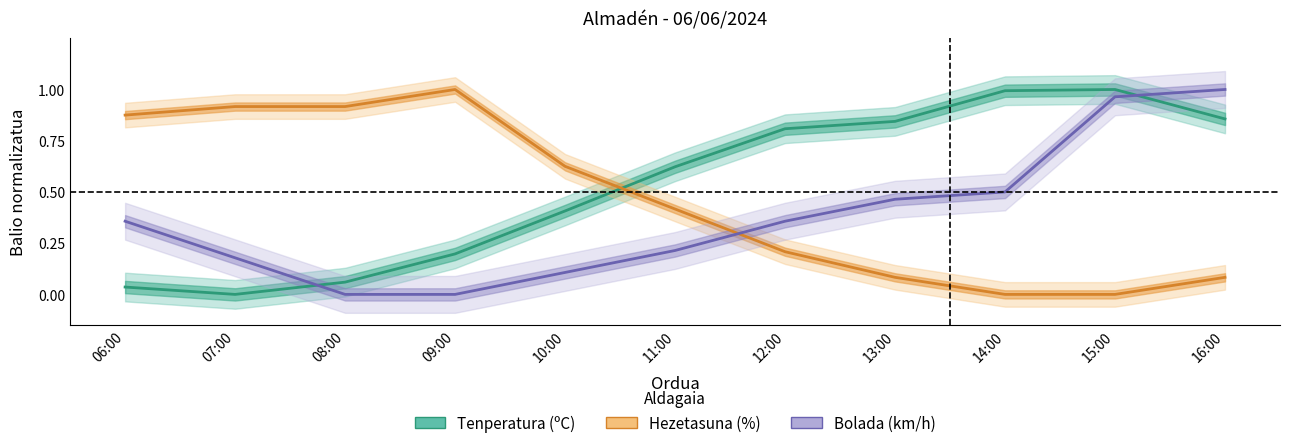

What position from the left is 11:00?

6